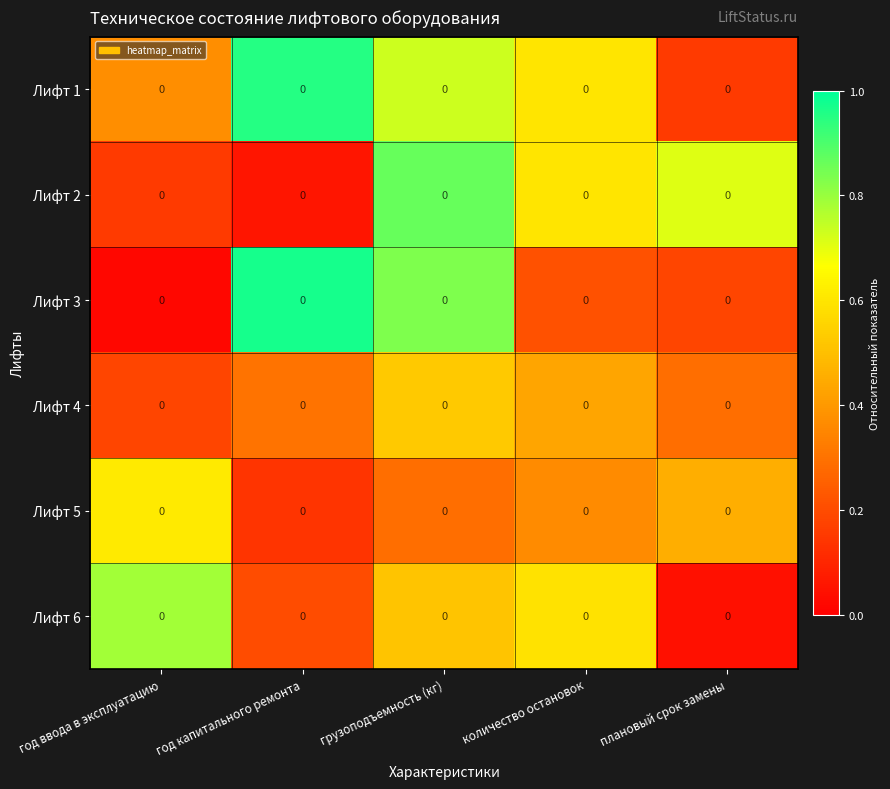

What is the total value across all series at грузоподъемность (кг)?

3.8